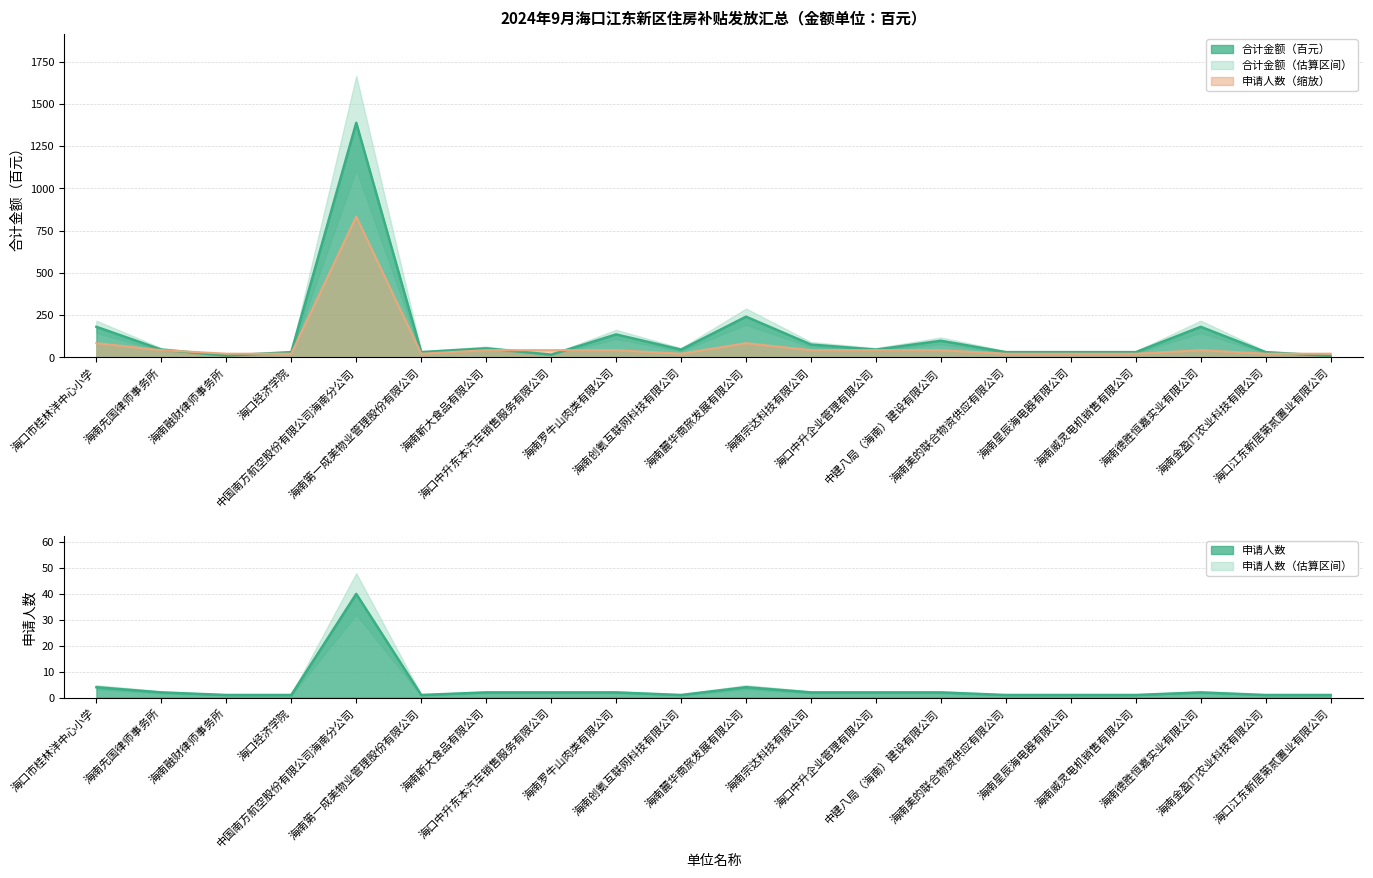

Where does the 合计金额（百元） series first go above 45?

海口市桂林洋中心小学